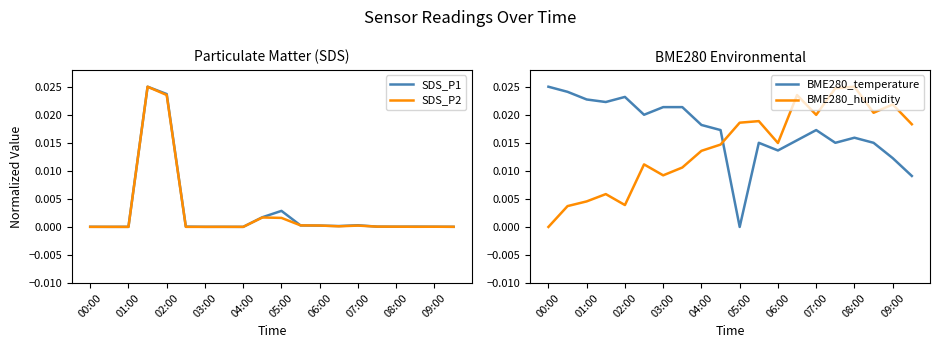

The value of BME280_humidity at 11 is 0.0. True or false?

True